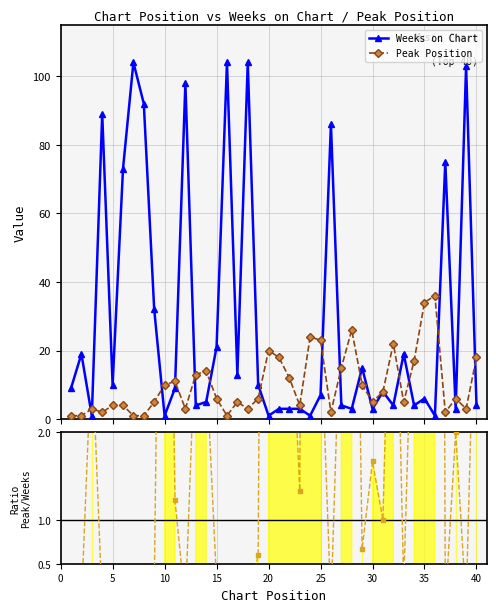

True or false: Weeks on Chart has more than 2 interior local peaks.

True